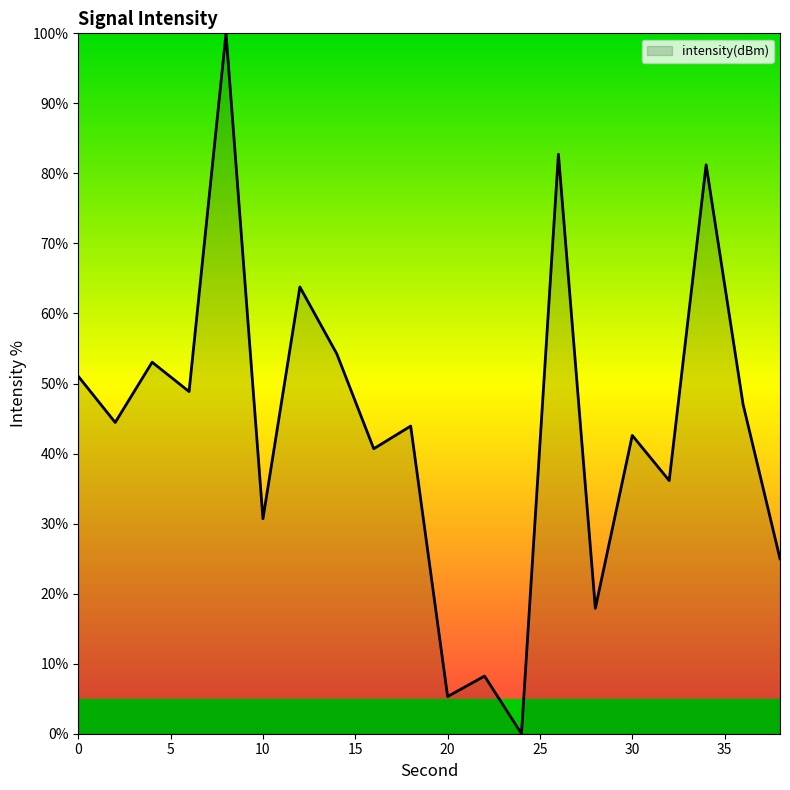

How many lines are shown in the chart?

1